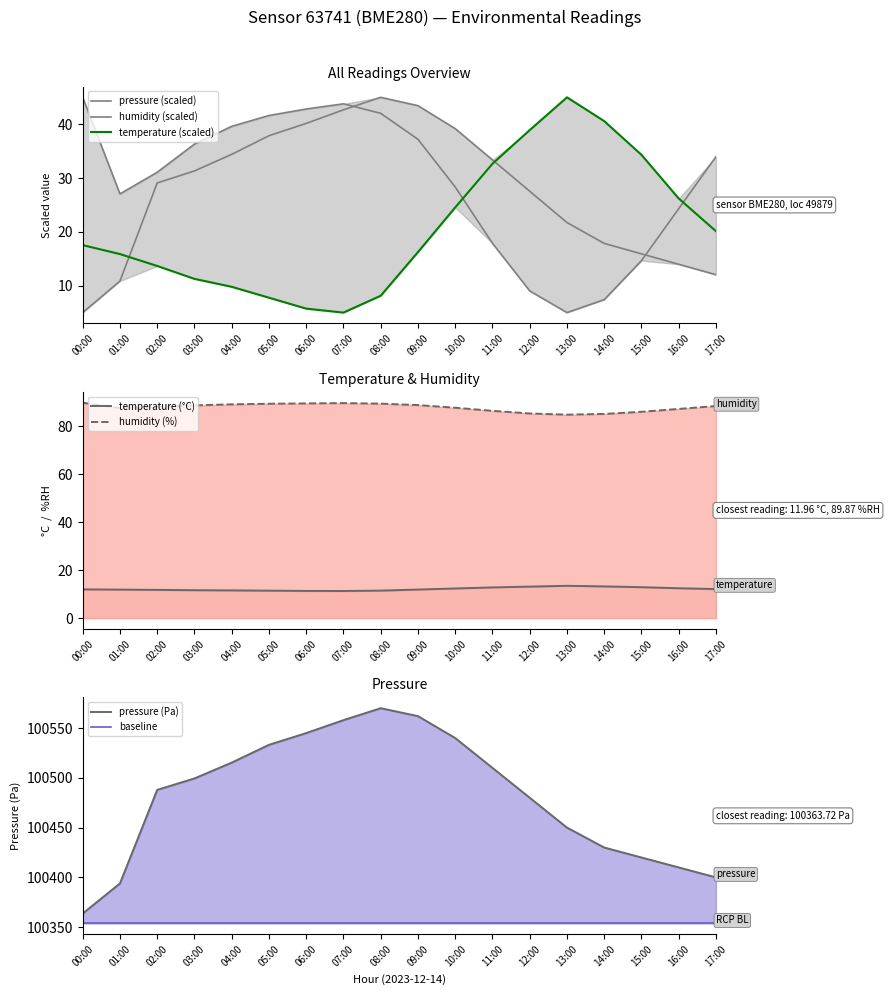

Reading left to right, transcribe all the data shown in this chart.

temperature: 12.0	11.9	11.8	11.6	11.5	11.4	11.3	11.3	11.4	11.9	12.3	12.8	13.1	13.4	13.2	12.9	12.4	12.1
humidity: 45.0	27.1	31.1	36.3	39.6	41.6	42.8	43.8	42.0	37.2	28.3	17.9	9.0	5.0	7.4	14.7	24.3	34.0
pressure_norm: 5.0	10.9	29.1	31.3	34.4	37.9	40.2	42.7	45.0	43.4	39.2	33.4	27.5	21.7	17.9	15.9	14.0	12.0